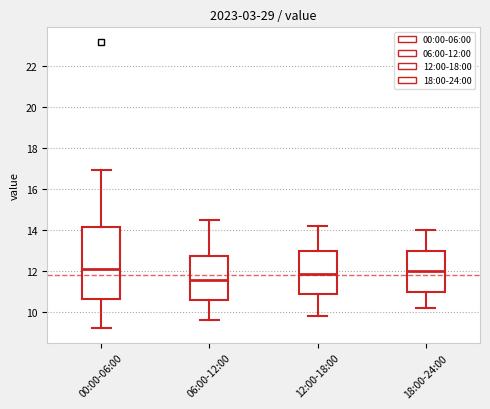

Which box is the tallest, from its lower edge to its upper edge?

00:00-06:00